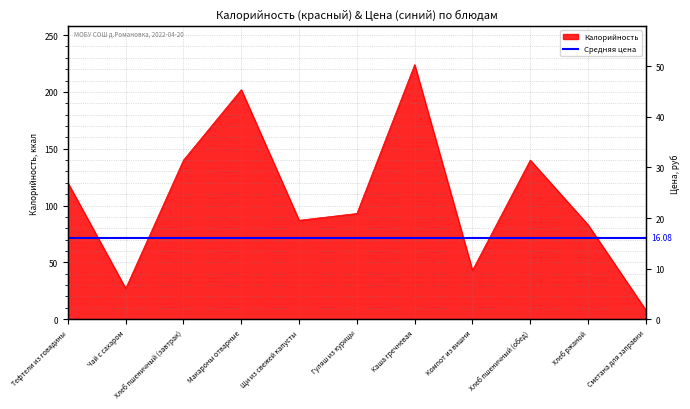

What is the sum of all values?

1167